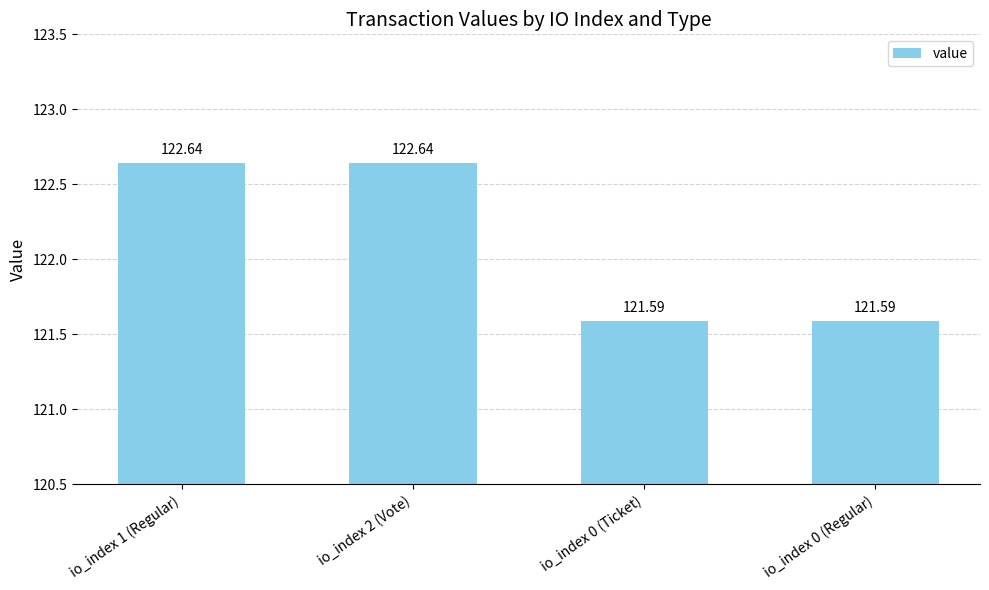

What is the label of the 1st bar from the right?

io_index 0 (Regular)